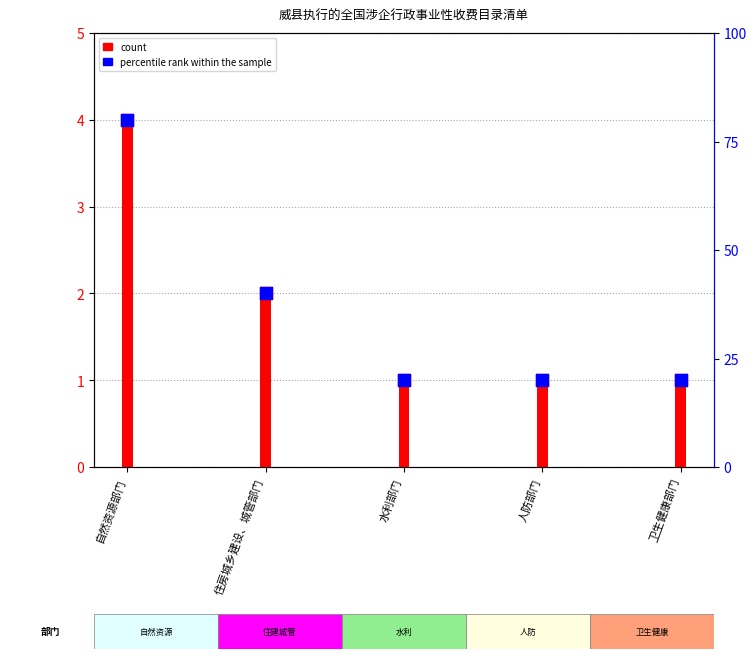

Which series contains the highest Y value?

percentile rank within the sample